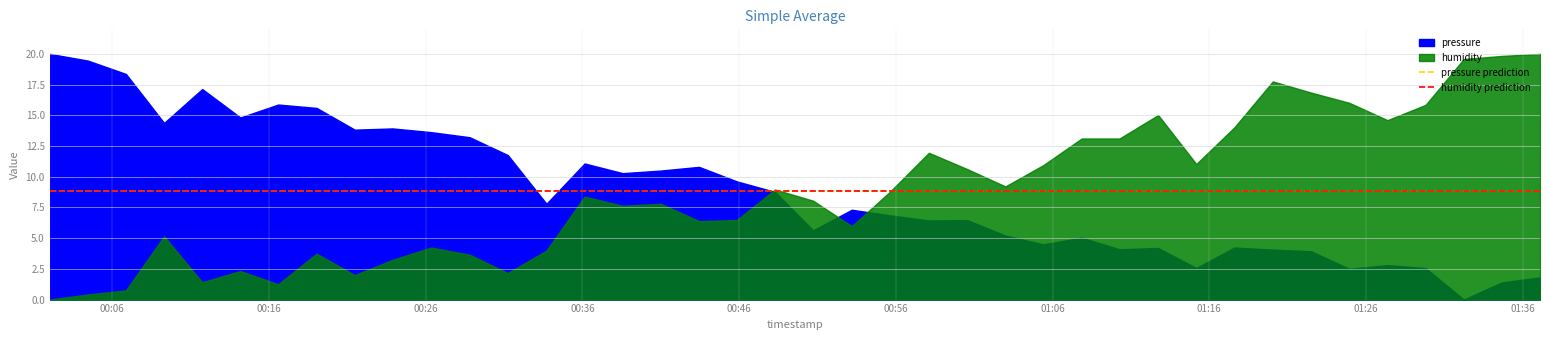

Read the humidity prediction value at 00:06.

8.8